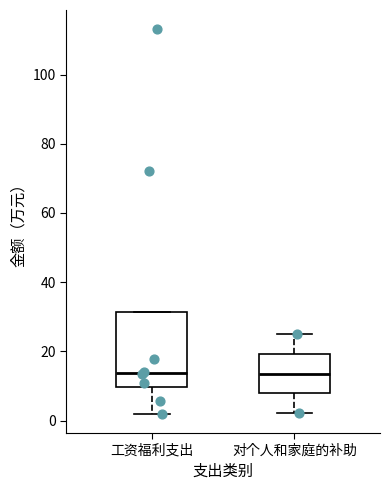

Reading left to right, read every box against the y-axis: the position of its median line, the range the box covers, and the ends of its whiskers. The values are not printed on the chart, so give them approximately, as read against the axis.

工资福利支出: median 14, box 10 to 32, whiskers 2 to 32
对个人和家庭的补助: median 14, box 8 to 20, whiskers 2 to 24